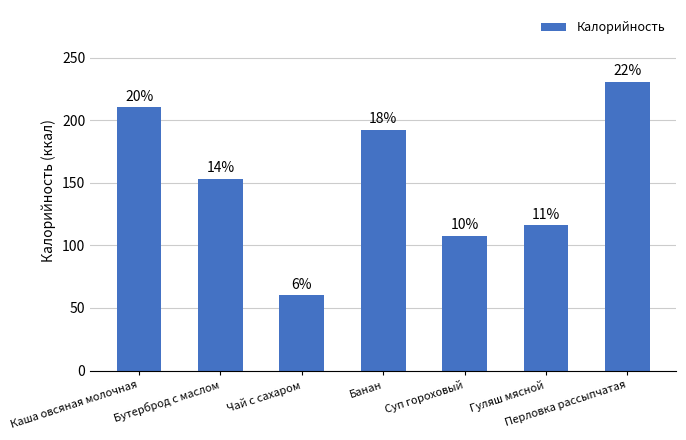

Does the chart contain any negative values?

No